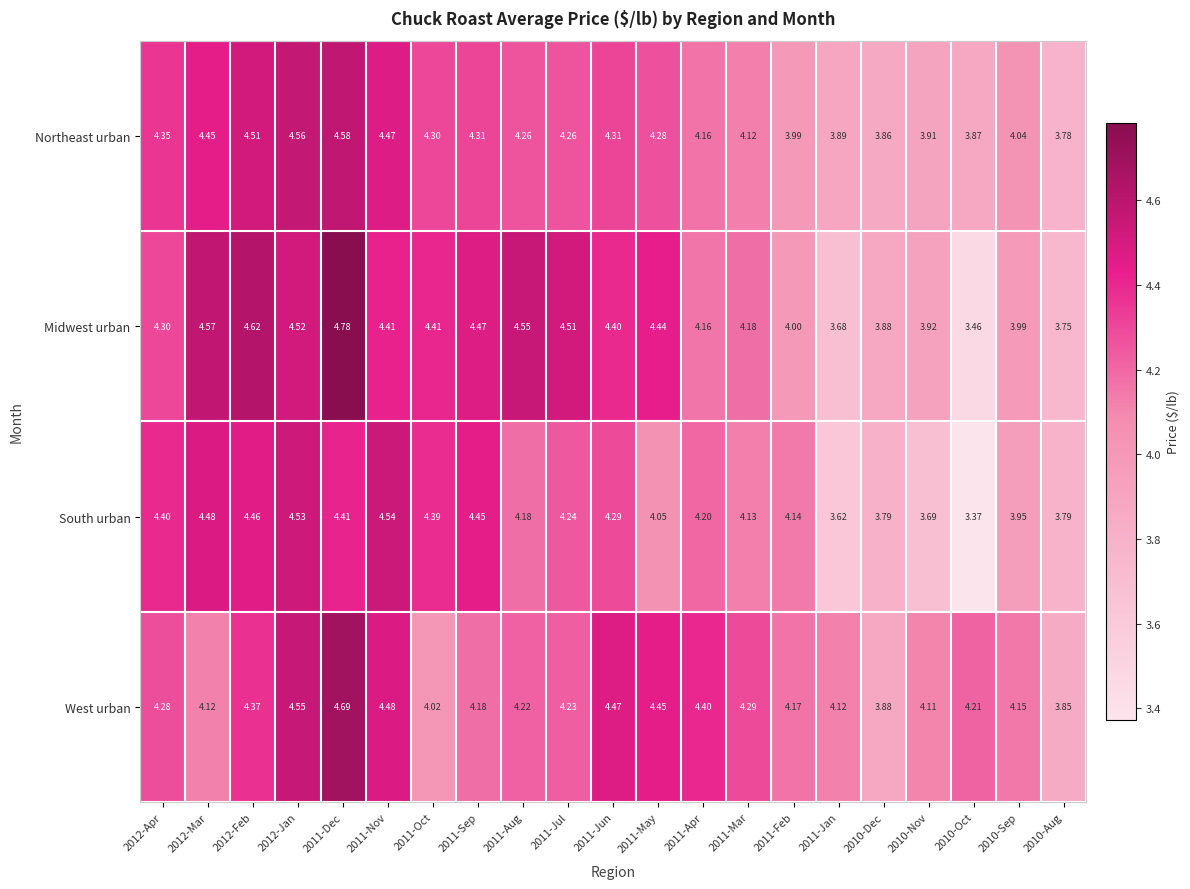

How many values in the Northeast urban series exceed 4?

15